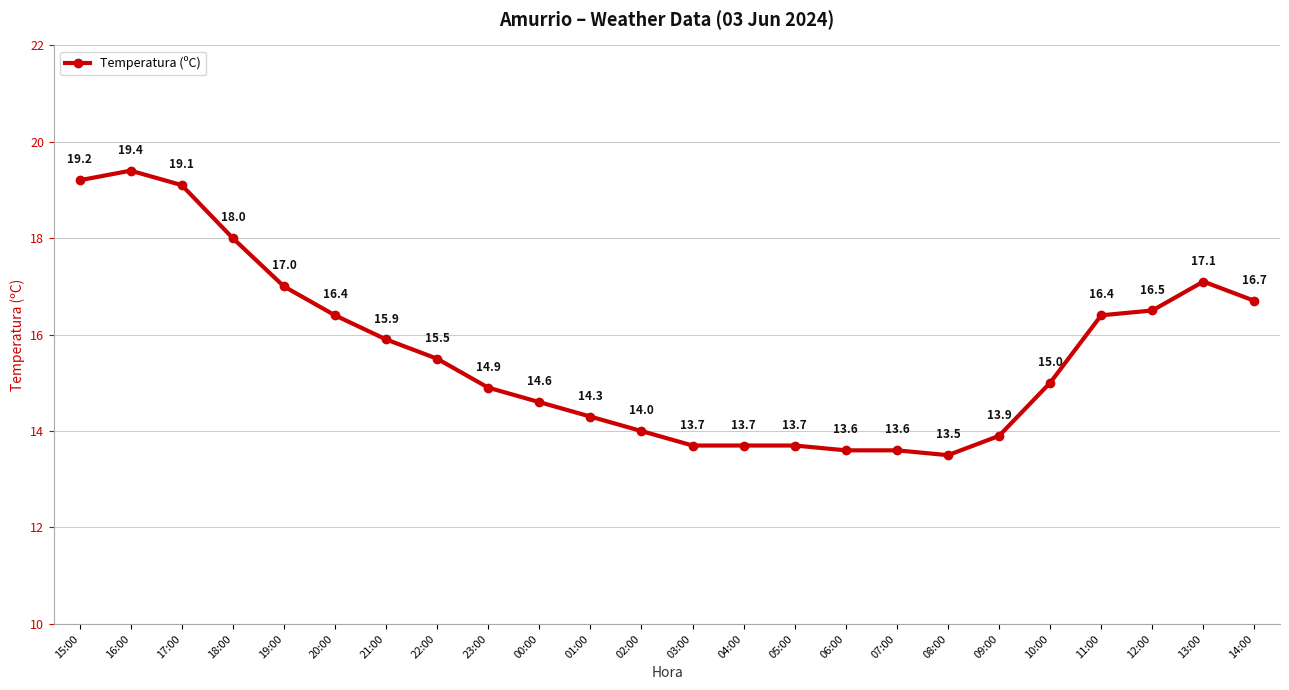

How many distinct data groups are displayed?

1